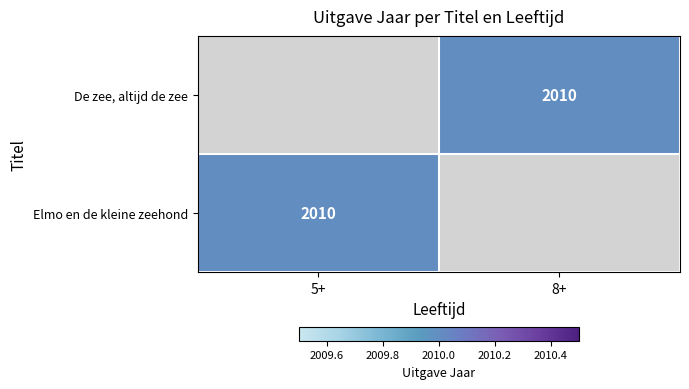

At which label does Elmo en de kleine zeehond reach its peak?

5+